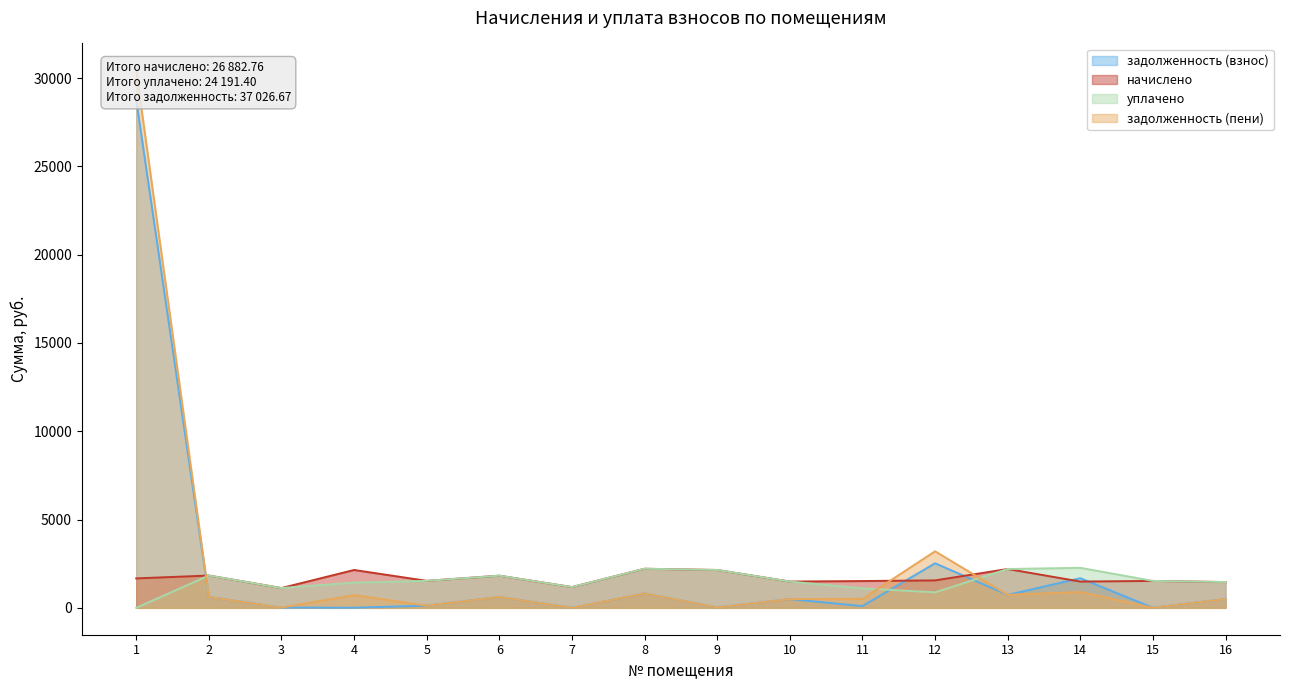

What is the value of the уплачено point at the 2nd from the left?

1829.3